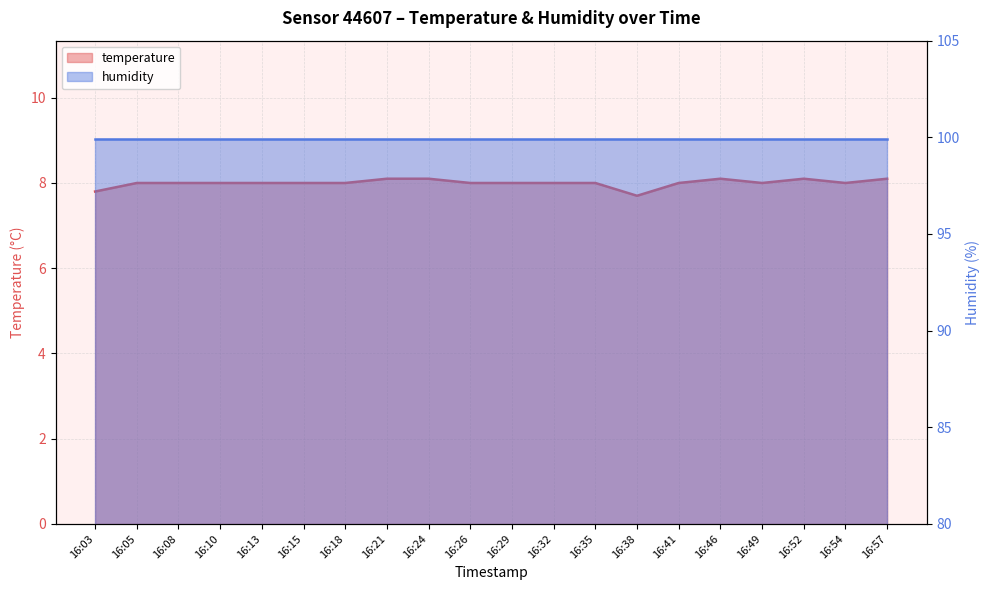

What is the difference between the maximum and second lowest values?

0.3